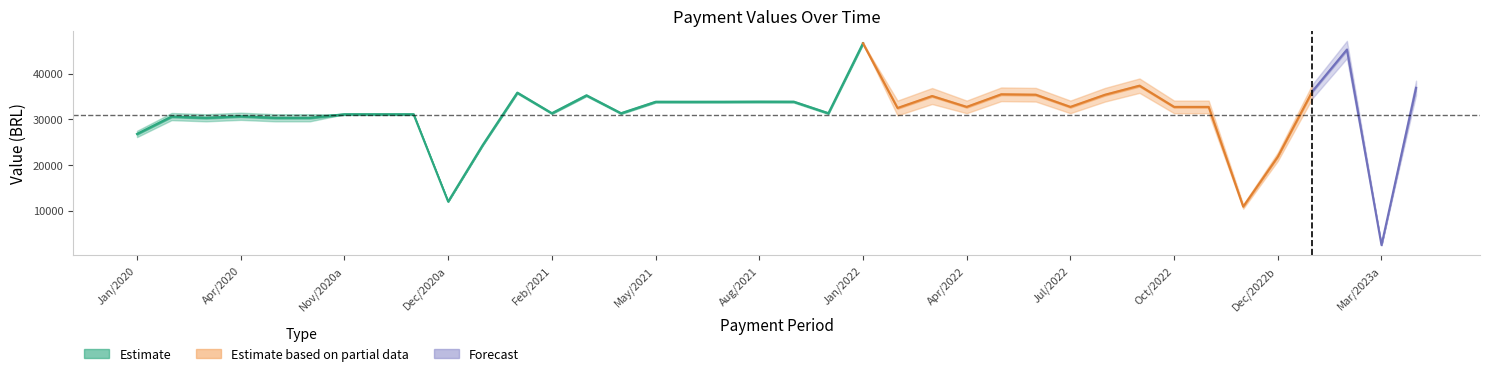

True or false: valor_realizado and valor_bruto cross at least once.

False